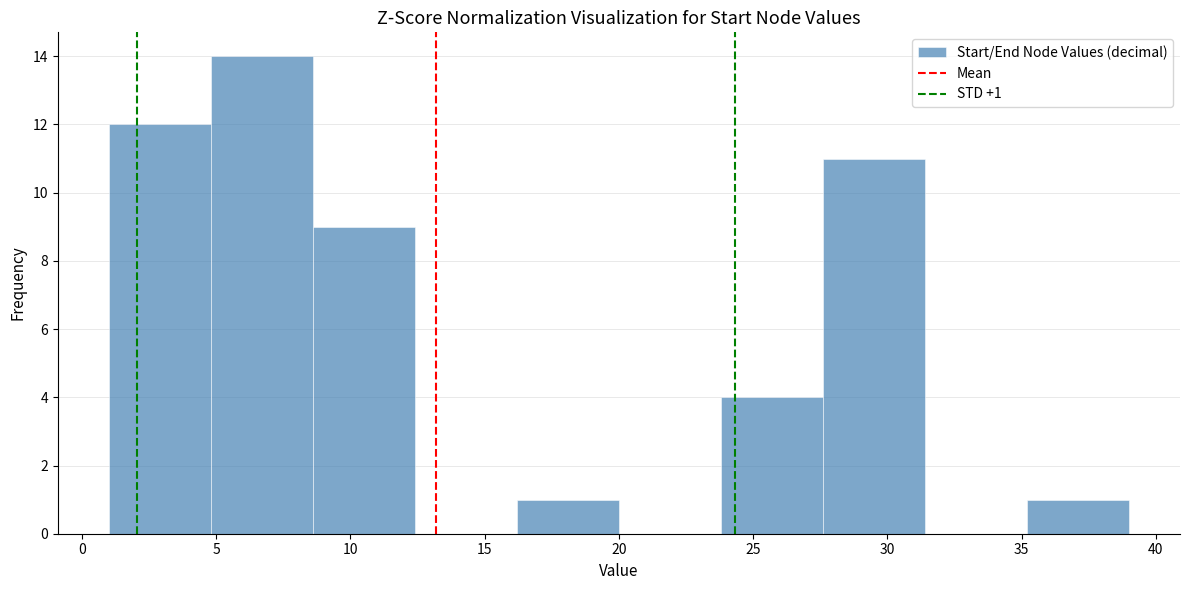

Over which range of the x-axis is the bar tallest?

4.8 to 8.6